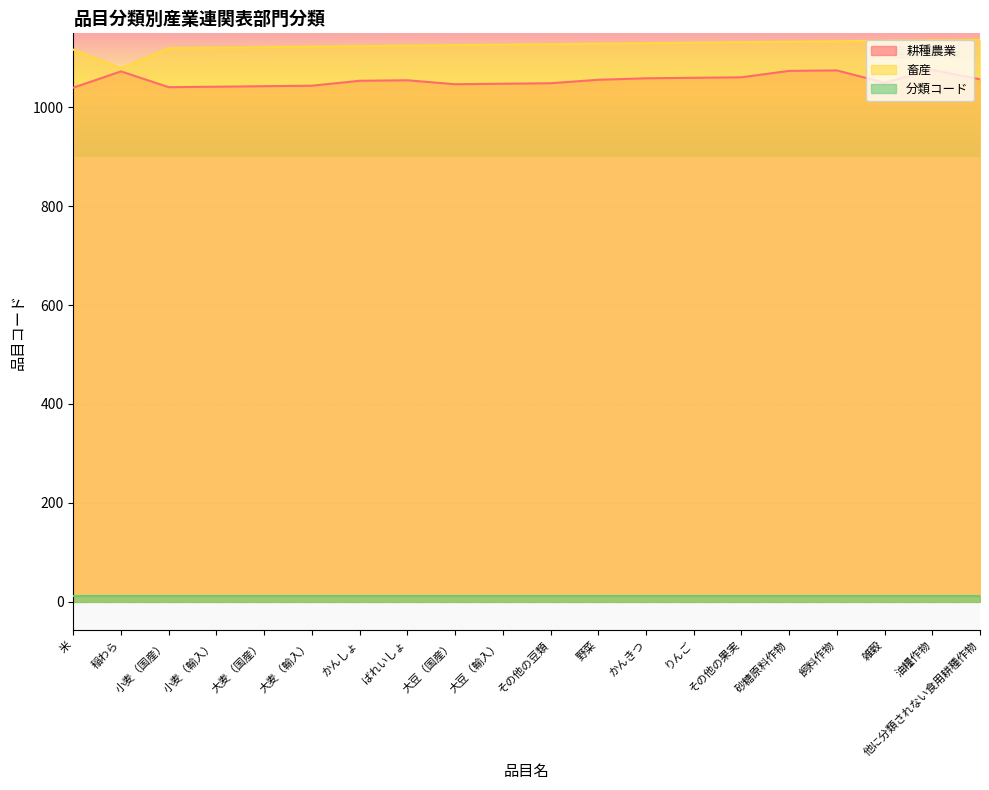

Is it true that 耕種農業 equals 1054 at かんしょ?

True